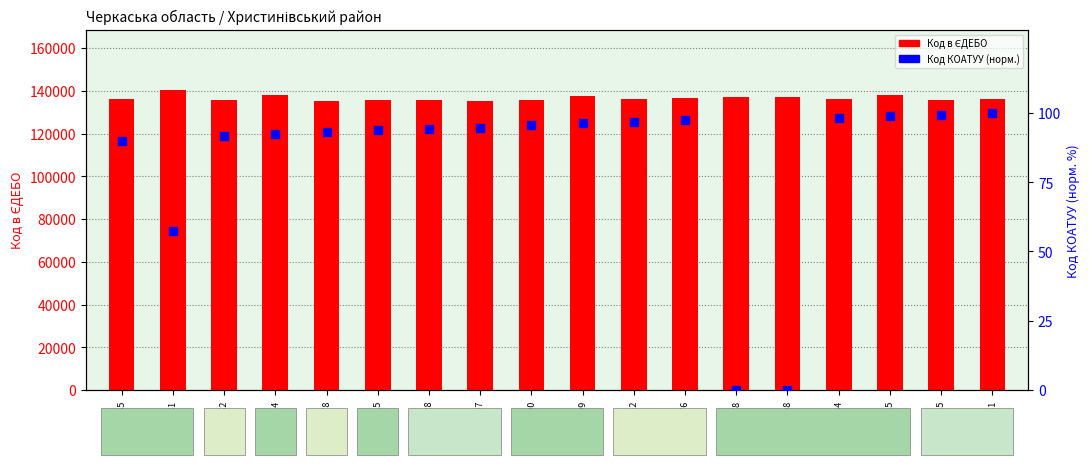

At how many categories does at least one series exceed 20066?

18